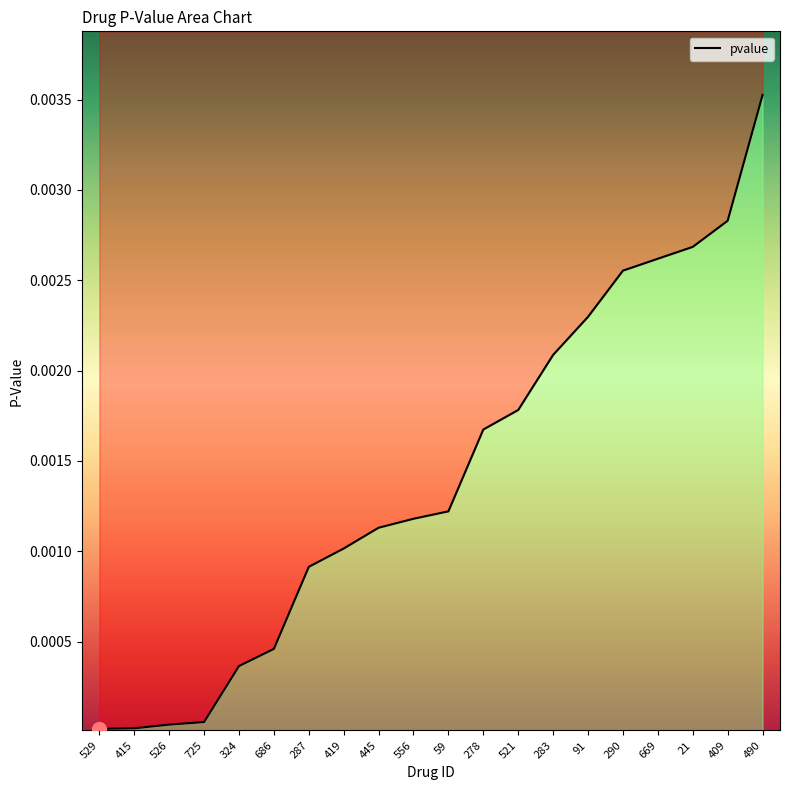

What is the label of the 15th point from the left?

91